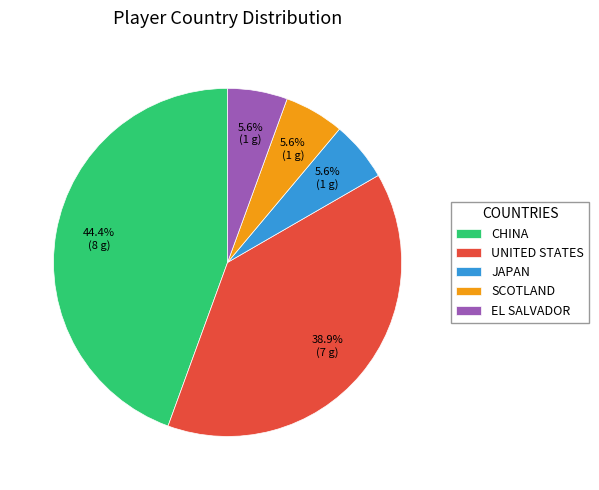

To the nearest percent, what is the difference between the largest and smallest slice percentages?

39%